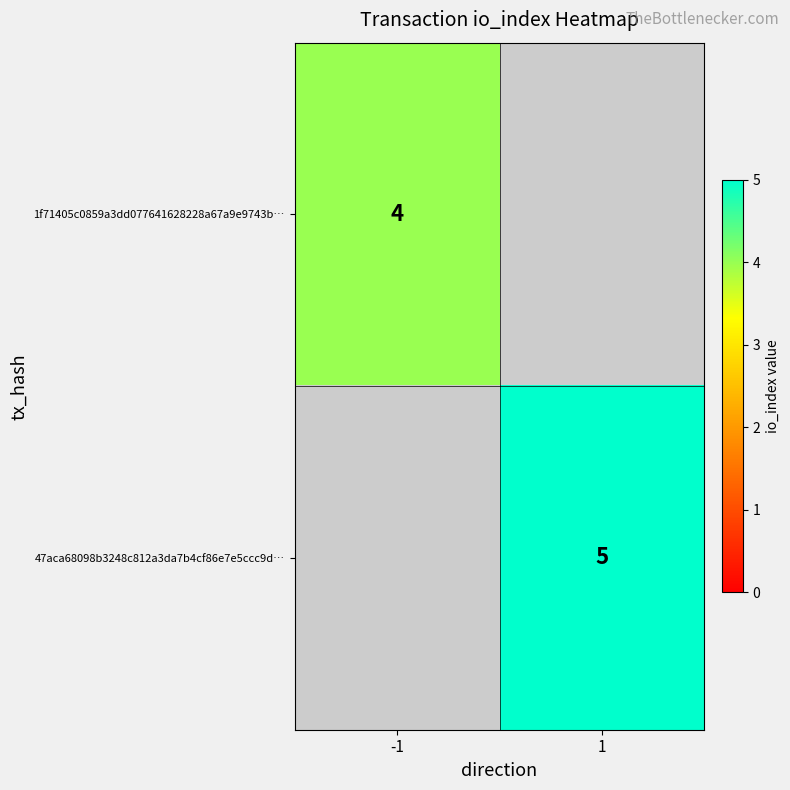

Which label corresponds to the largest value in the chart?

1